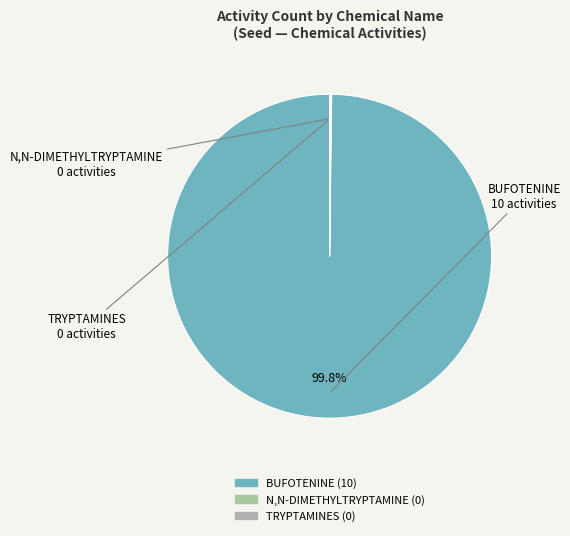

Which category has the biggest portion of the pie?

BUFOTENINE